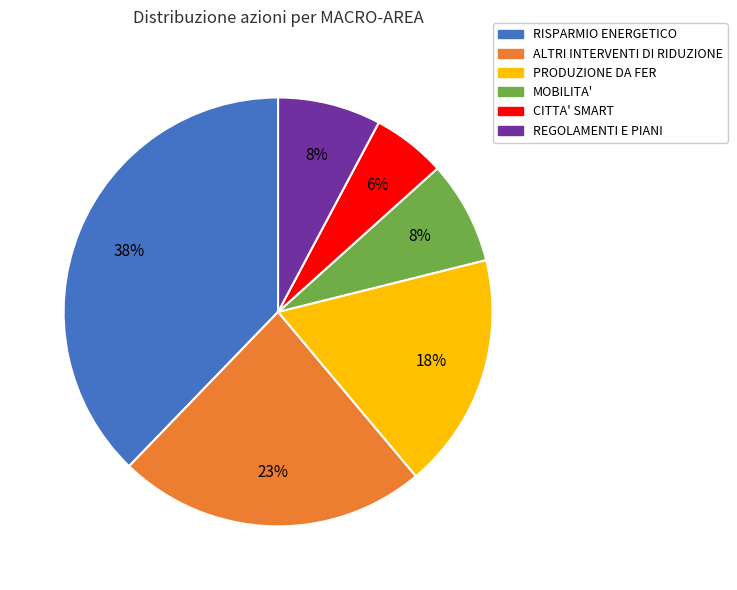

Does RISPARMIO ENERGETICO account for over 50% of the chart?

No